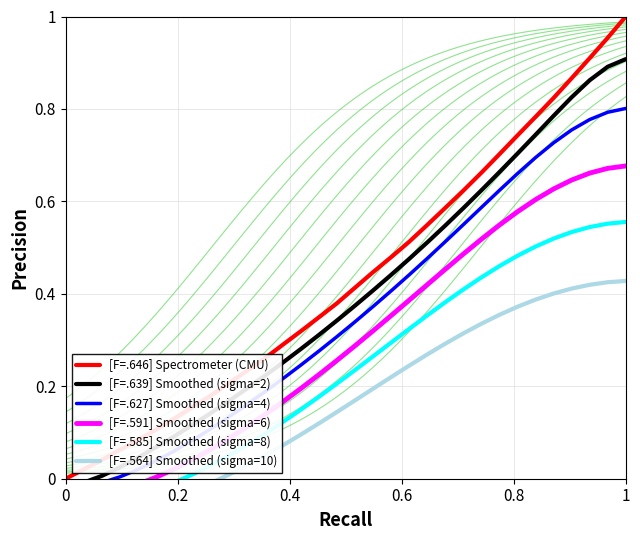

What is the maximum value shown in the chart?

1.0